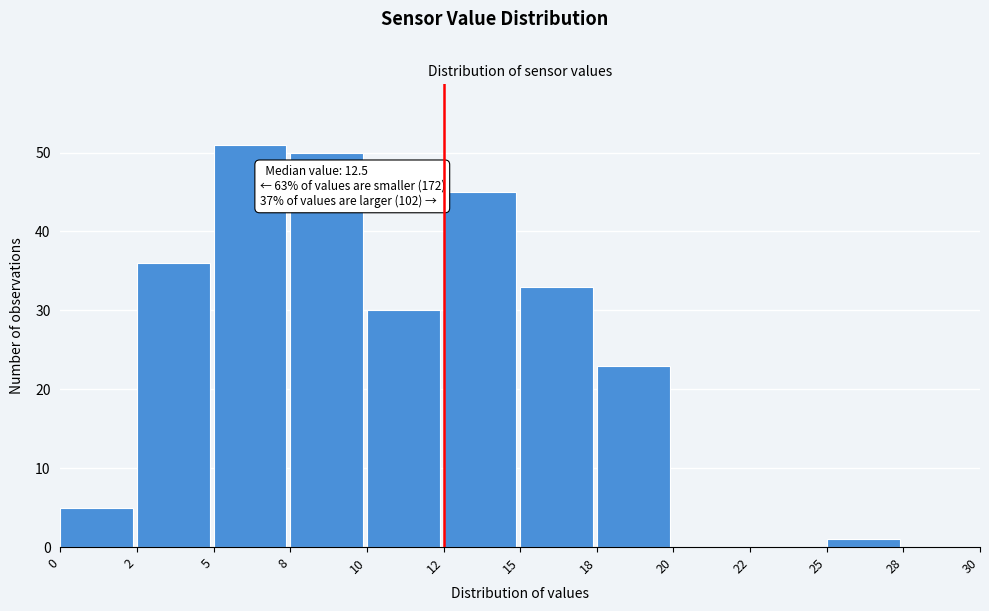

Reading left to right, extract all data points from this chart.

0=5	2=36	5=51	8=50	10=30	12=45	15=33	18=23	20=0	22=0	25=1	28=0